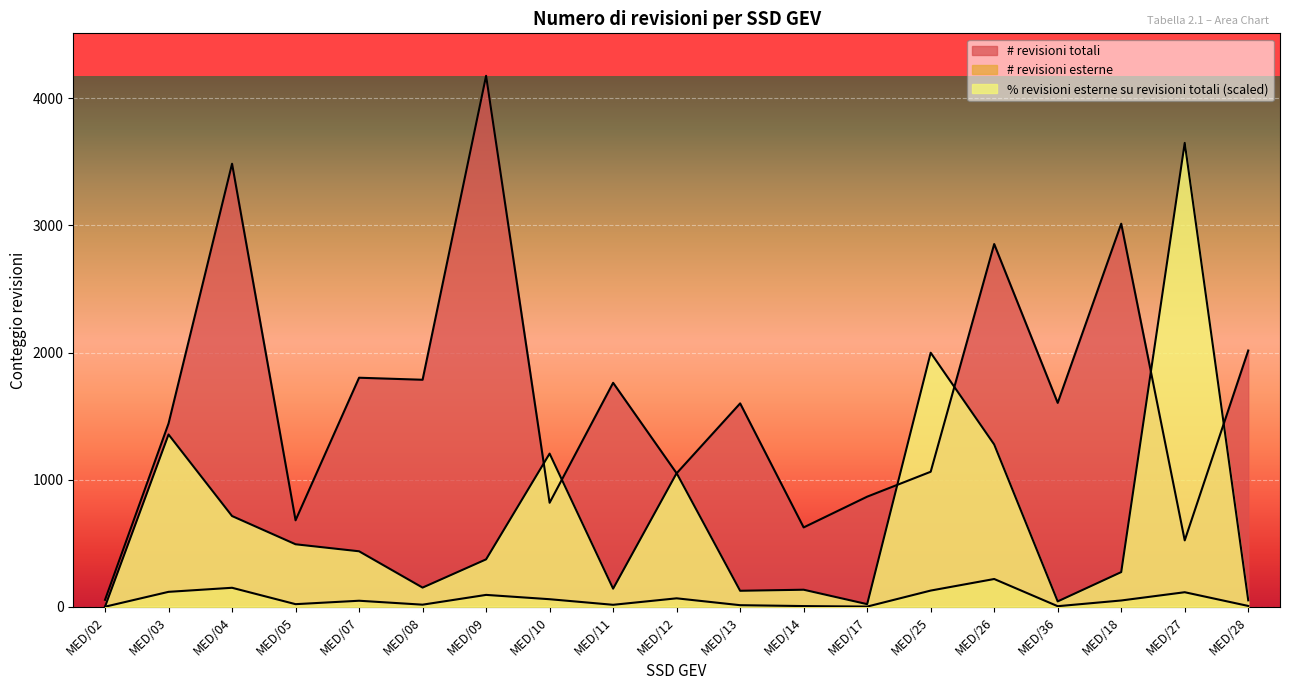

What position from the left is MED/04?

3